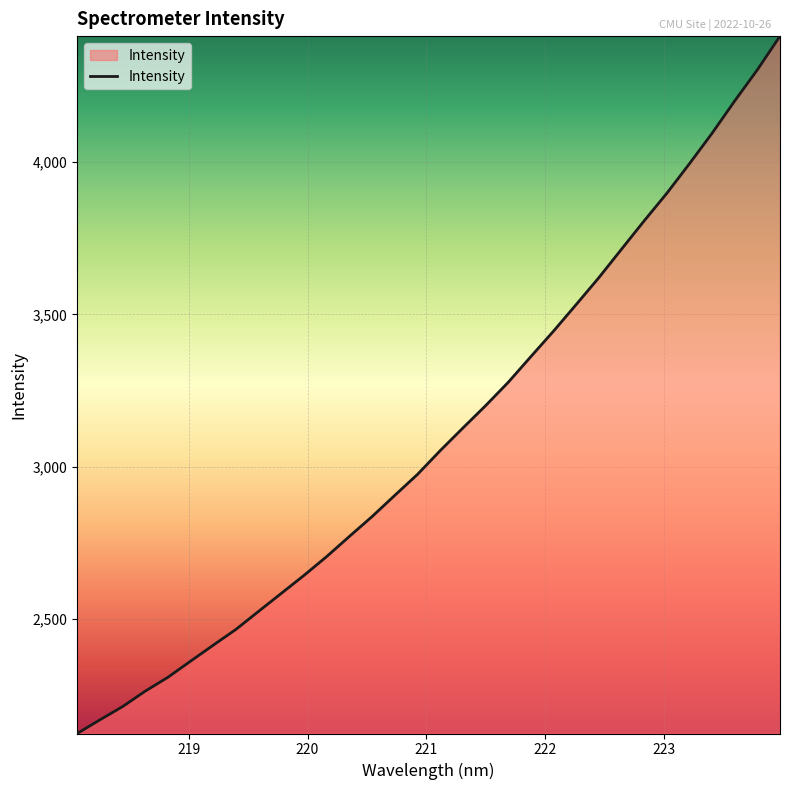

What is the maximum value shown in the chart?

4414.6